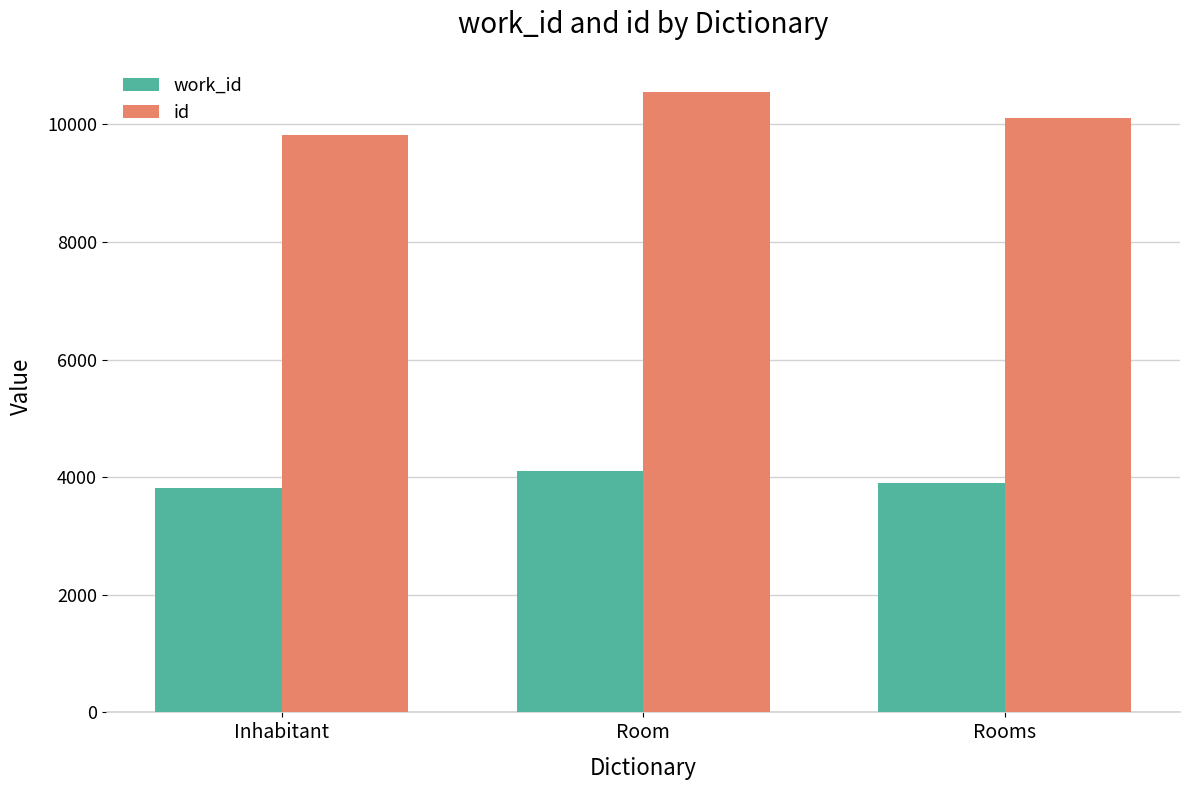

Which series changed the most between Inhabitant and Room?

id